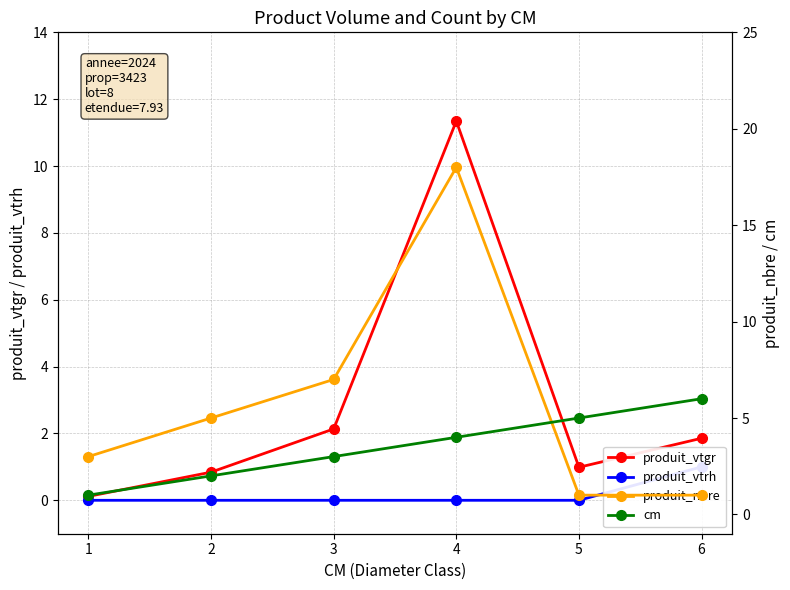

True or false: produit_vtrh has more than 1 points higher than both neighbors.

False